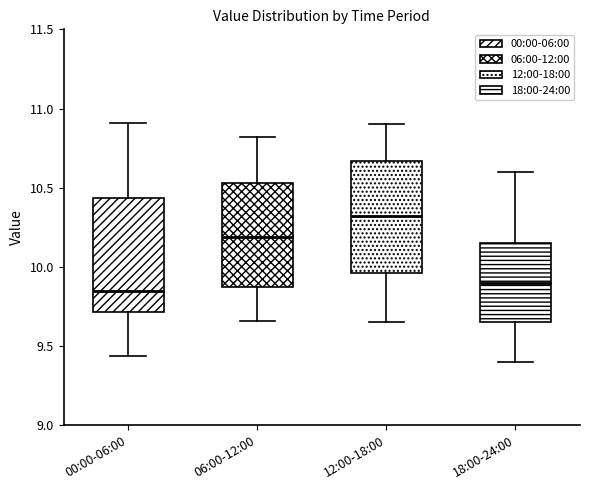

Where is the upper edge of the box for 06:00-12:00 on the y-axis? The values are not printed on the chart, so give them approximately, as read against the axis.

10.55